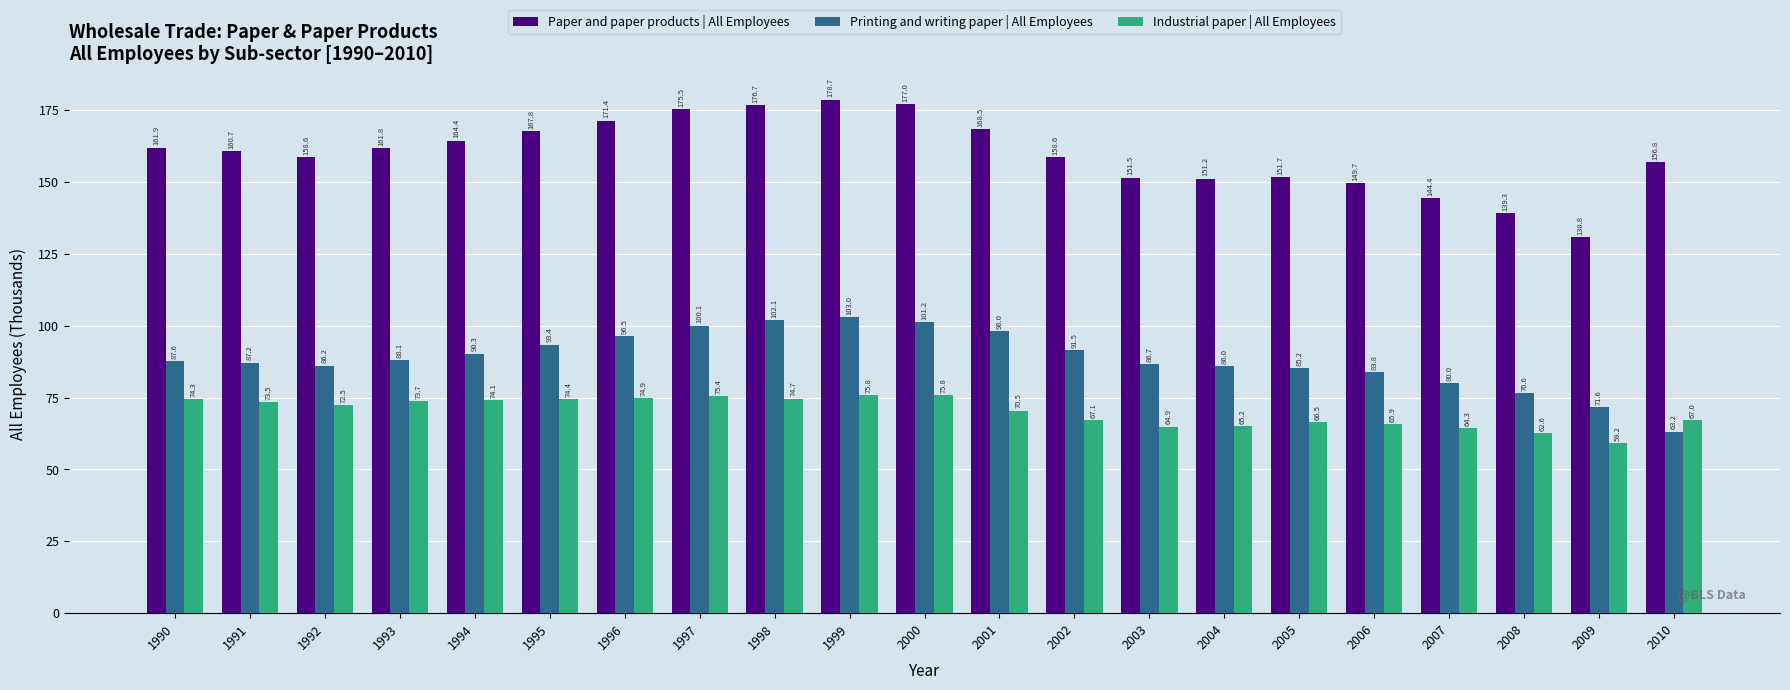

What is the difference between the maximum and minimum values in the Industrial paper | All Employees series?

16.7